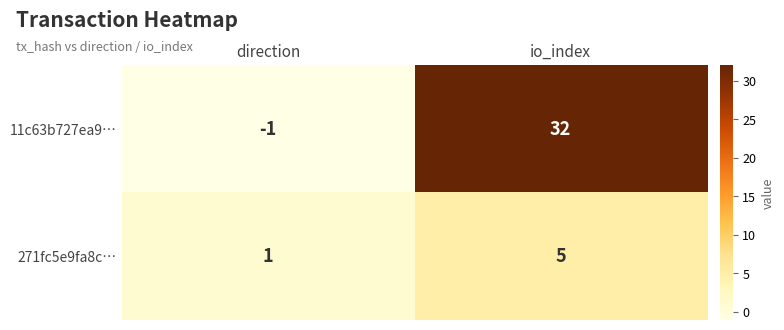

At which category is the sum across all series the highest?

io_index